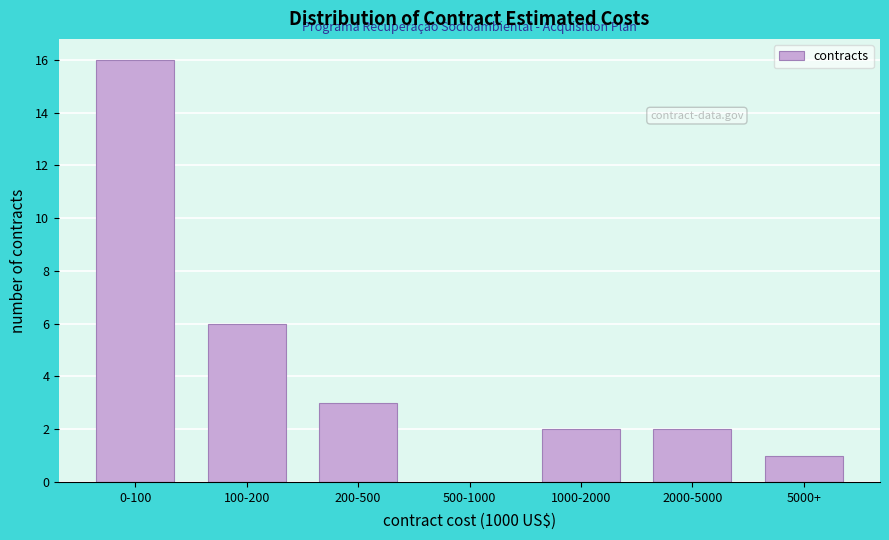

Reading left to right, transcribe all the data shown in this chart.

0-100=16	100-200=6	200-500=3	500-1000=0	1000-2000=2	2000-5000=2	5000+=1